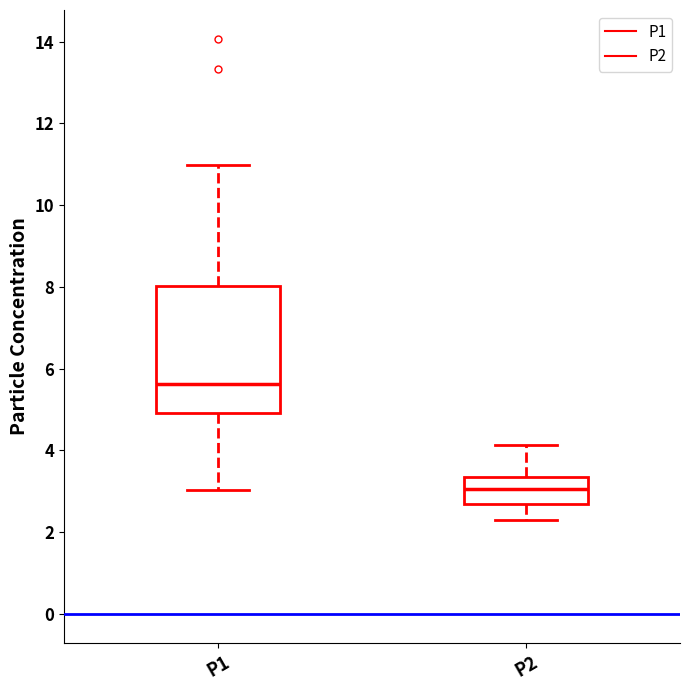

Which box's median line is the lowest?

P2